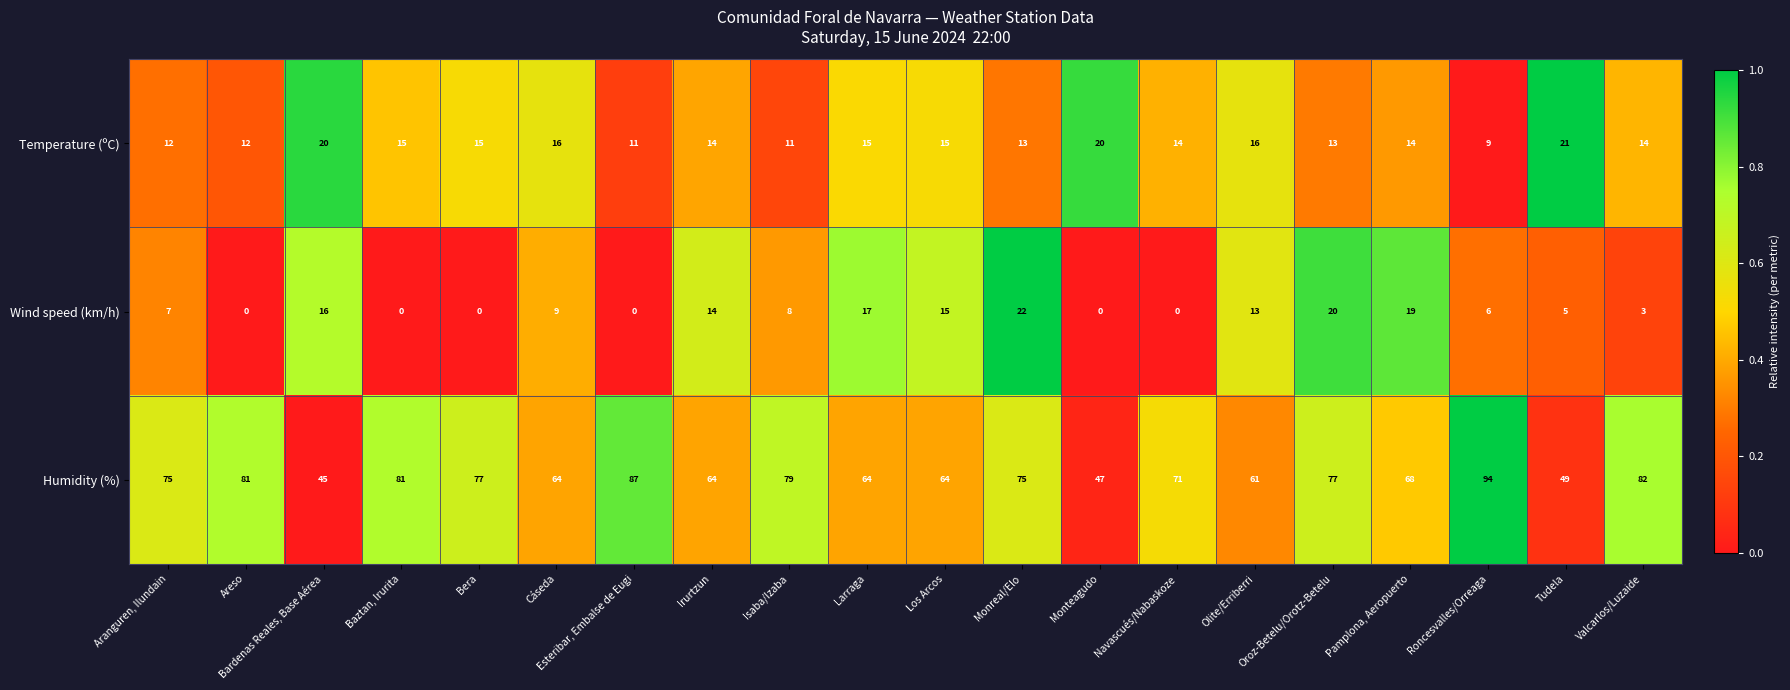

True or false: Wind speed (km/h) has a value of 5 at Tudela.

True